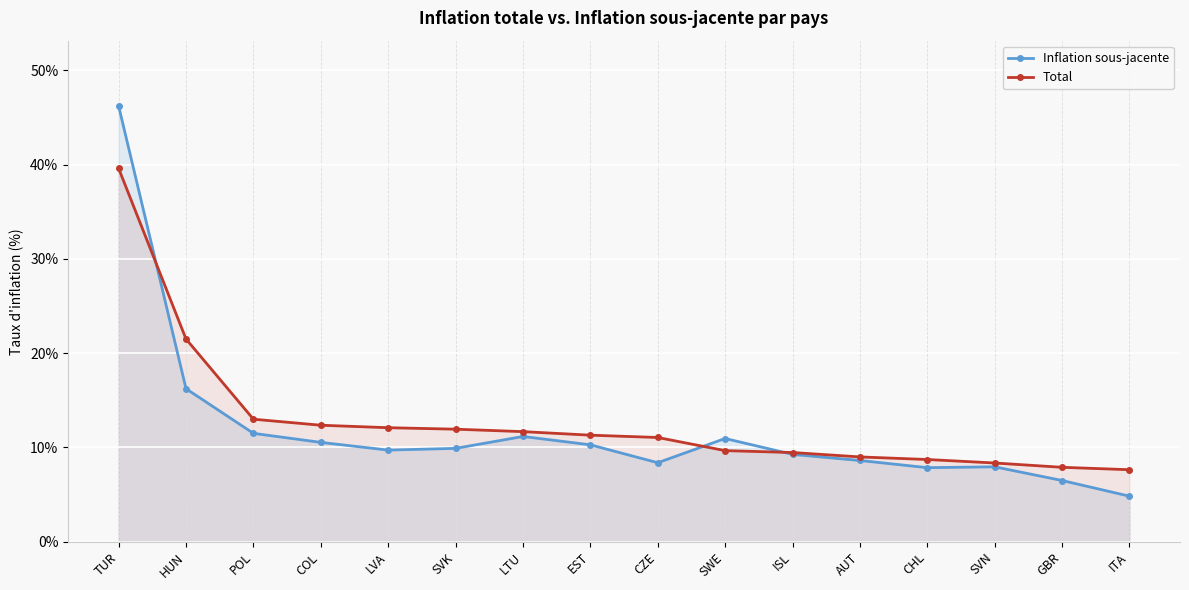

What is the value of the Total point at the 8th from the left?

11.3